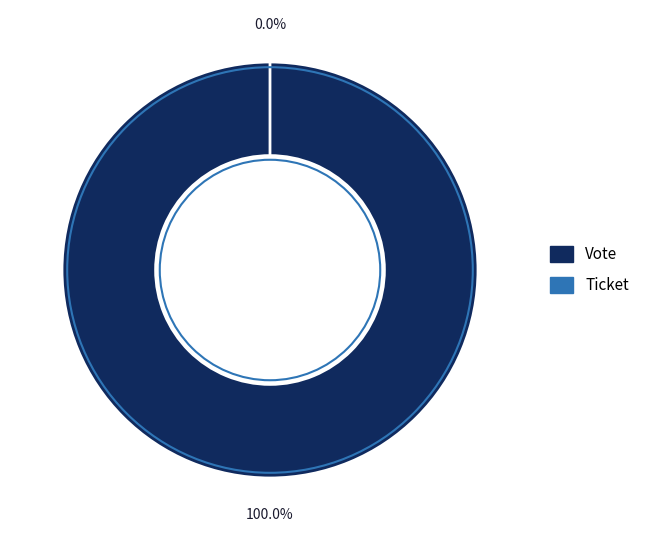

Count the number of slices in the pie.

2